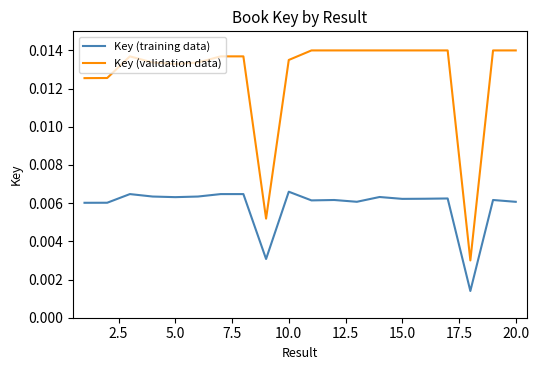

Count the number of categories in the chart.

20